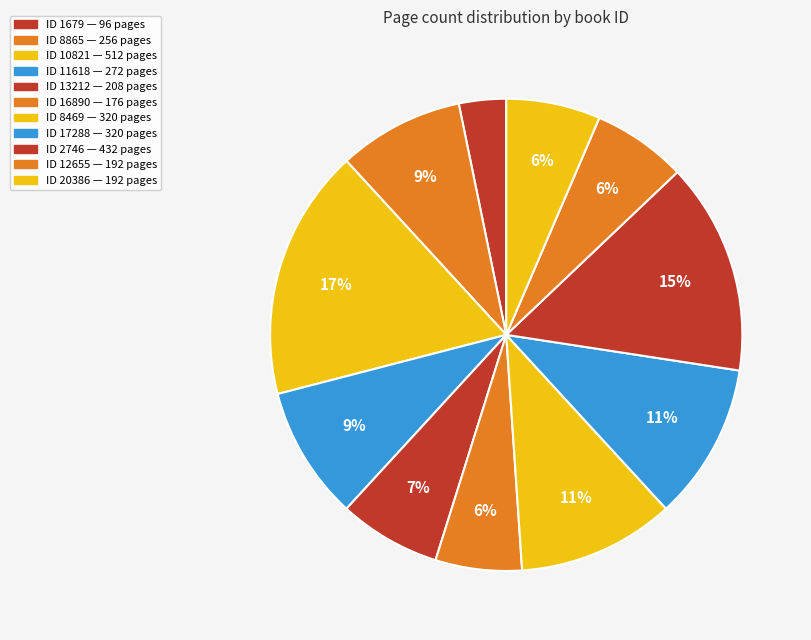

Count the number of slices in the pie.

11